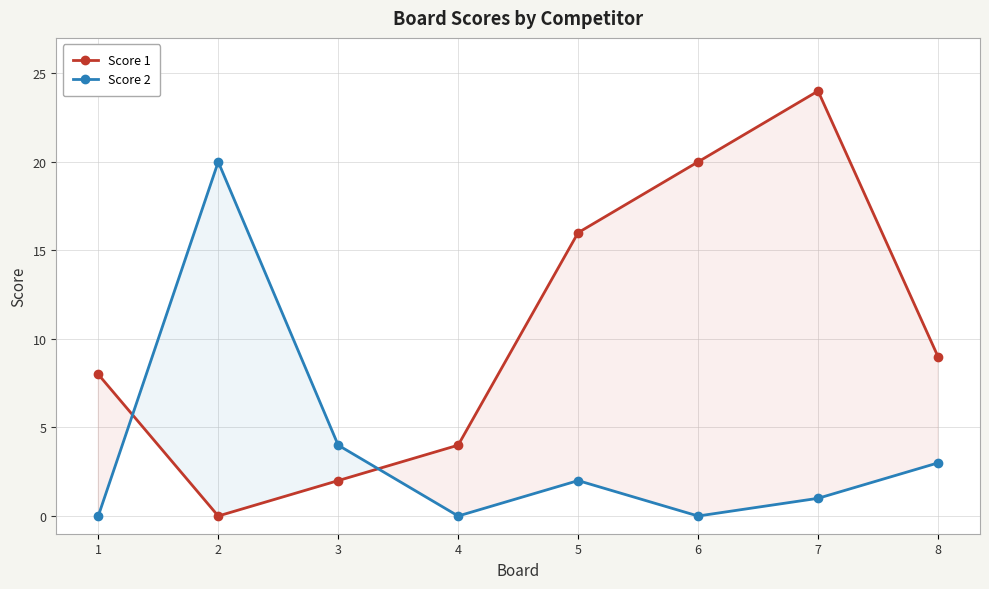

Rank the series at 7 from lowest to highest value.

Score 2, Score 1